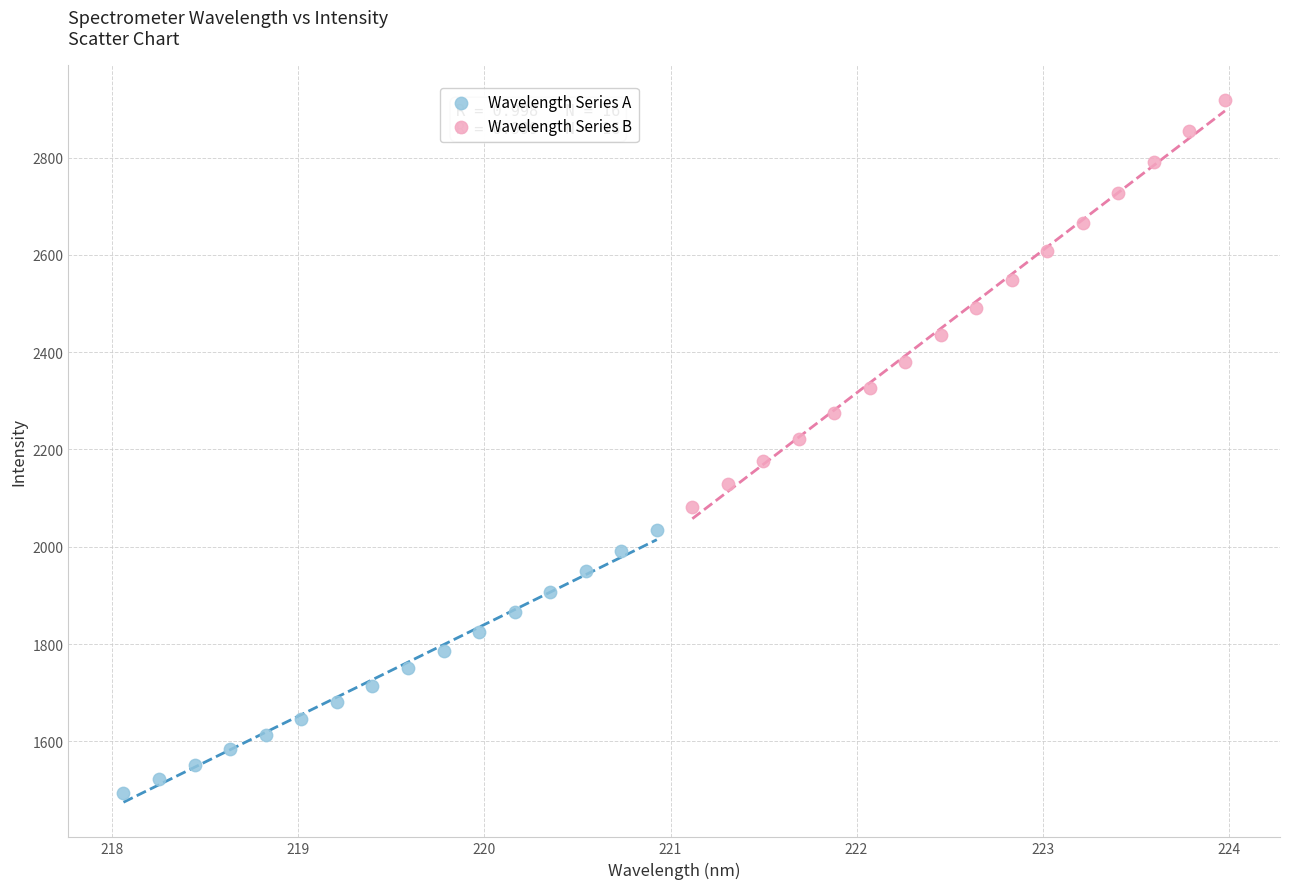

Which series reaches the minimum Y coordinate?

Wavelength Series A